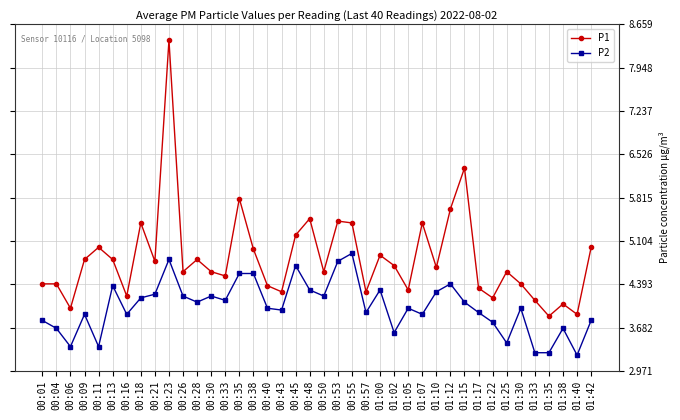

Read the P2 value at 01:15.

4.1